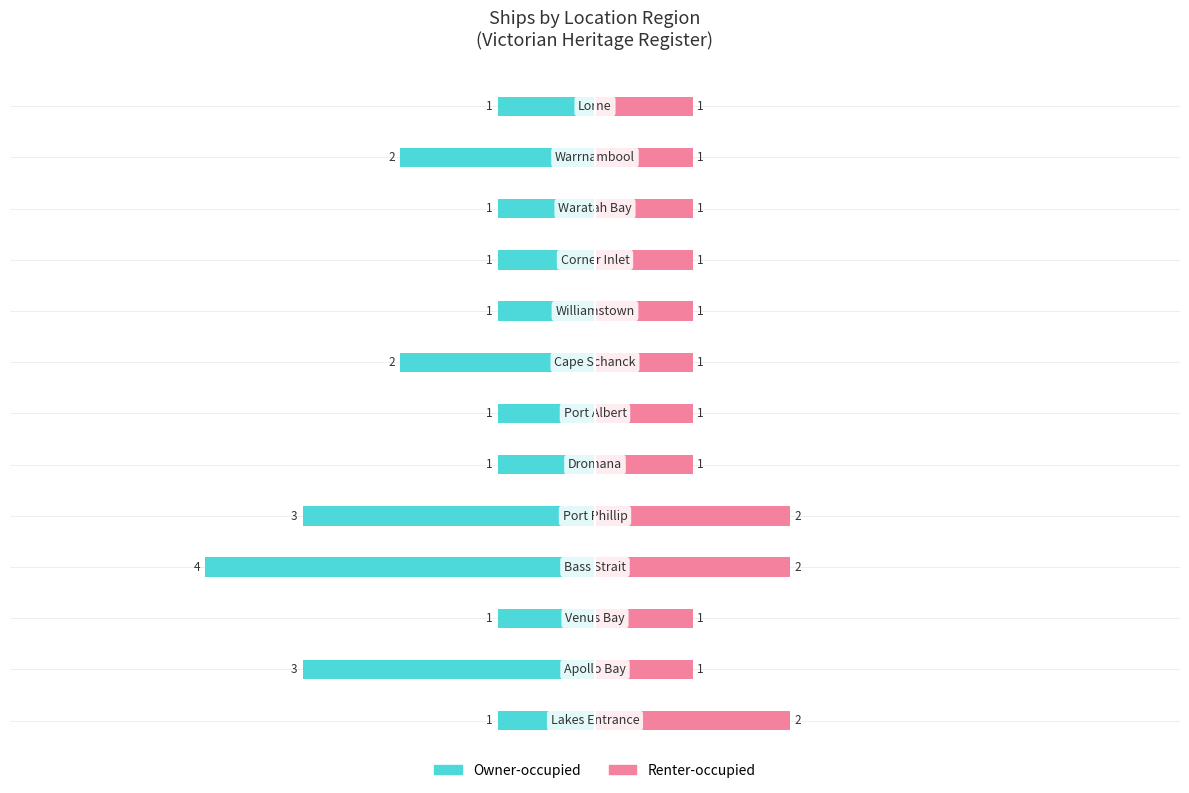

What is the value of the Renter-occupied bar at the 12th from the left?

1